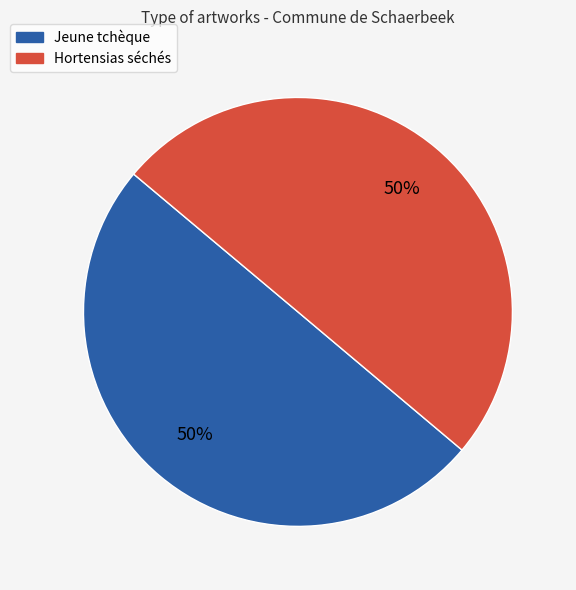

Count the number of slices in the pie.

2